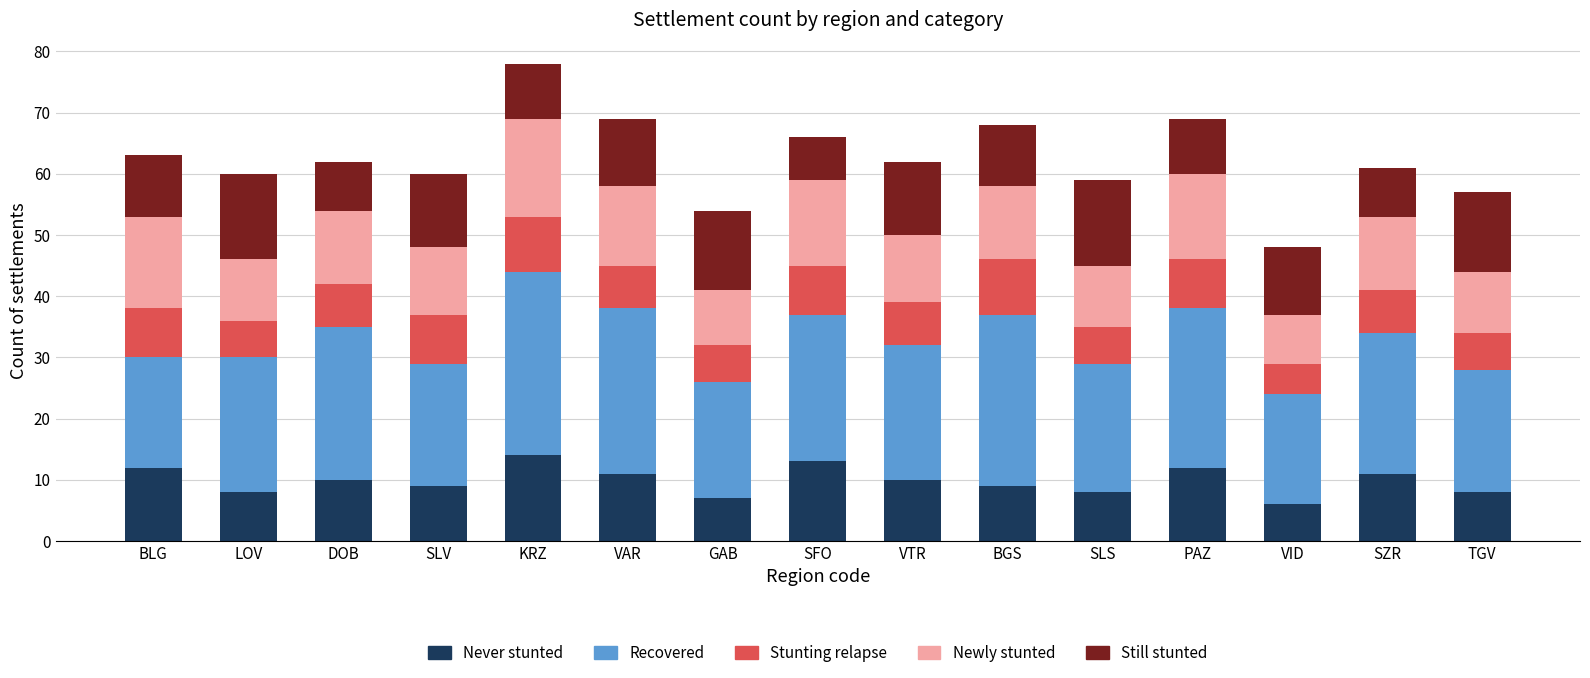

What is the minimum value for Never stunted?

6